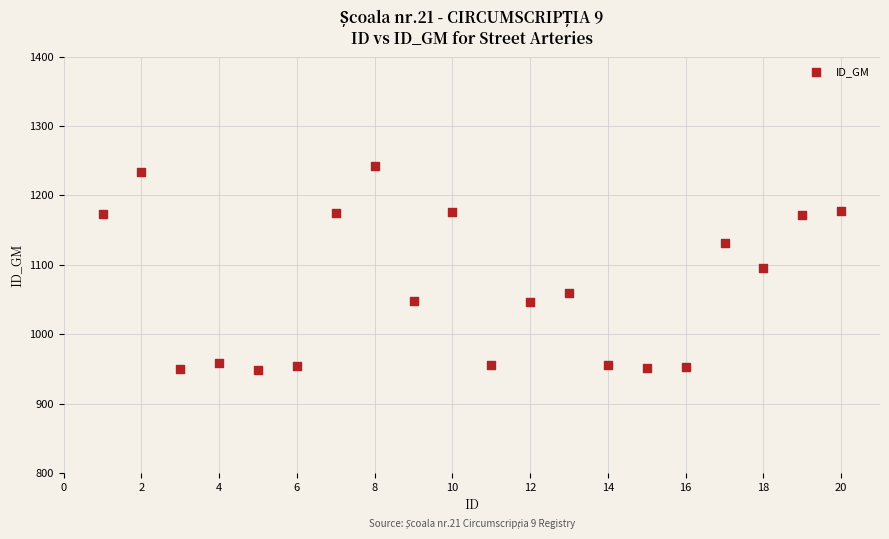

What is the range of X values (max minus min)?

19